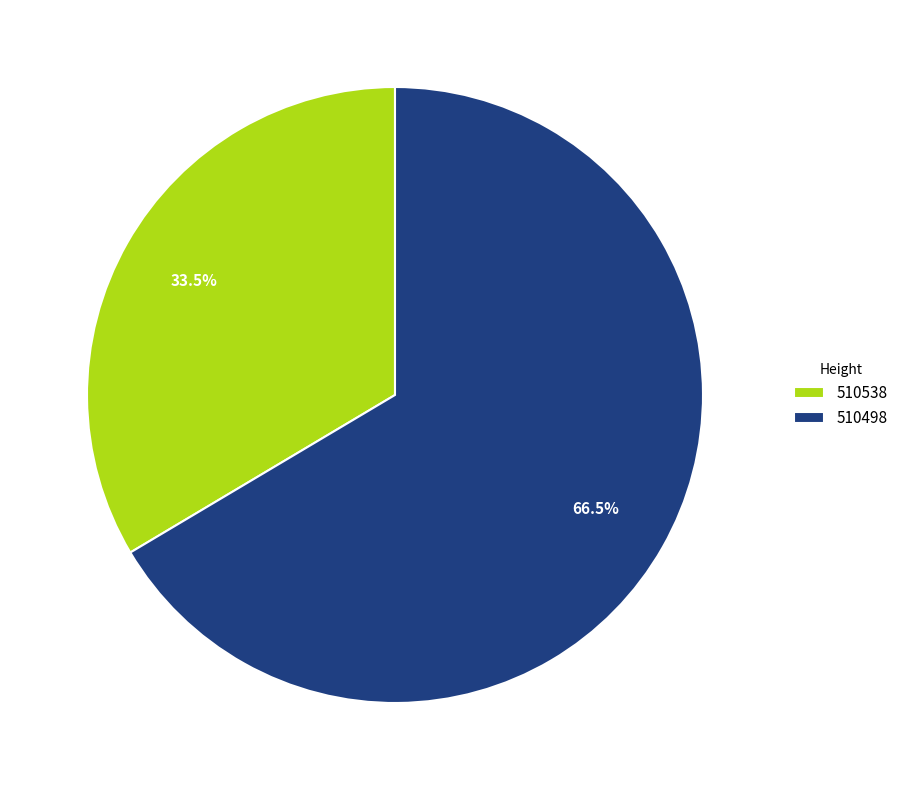

To the nearest percent, what is the difference between the 510498 and 510538 slice percentages?

33%